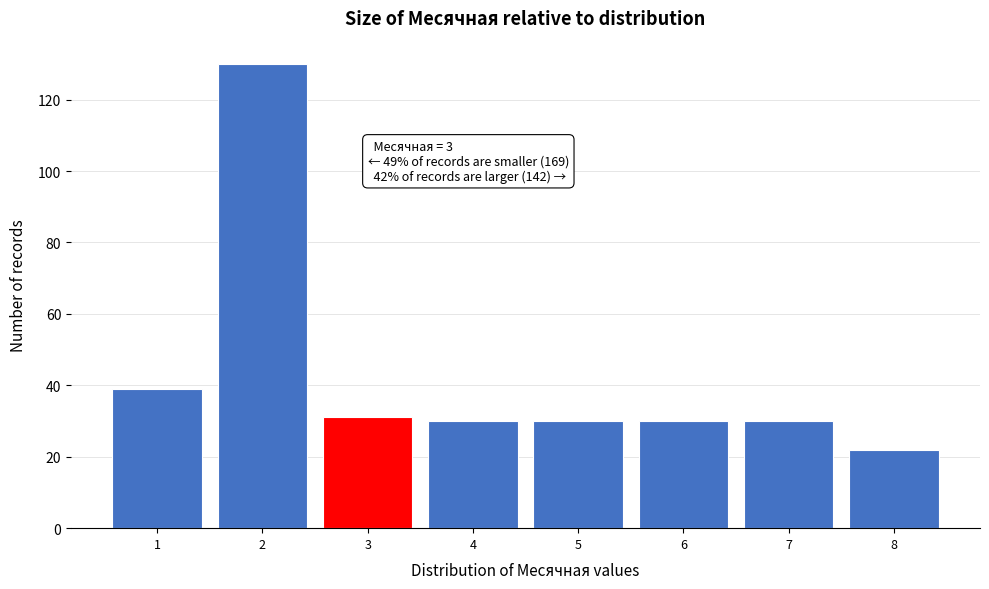

Reading right to left, extract all data points from this chart.

22	30	30	30	30	31	130	39